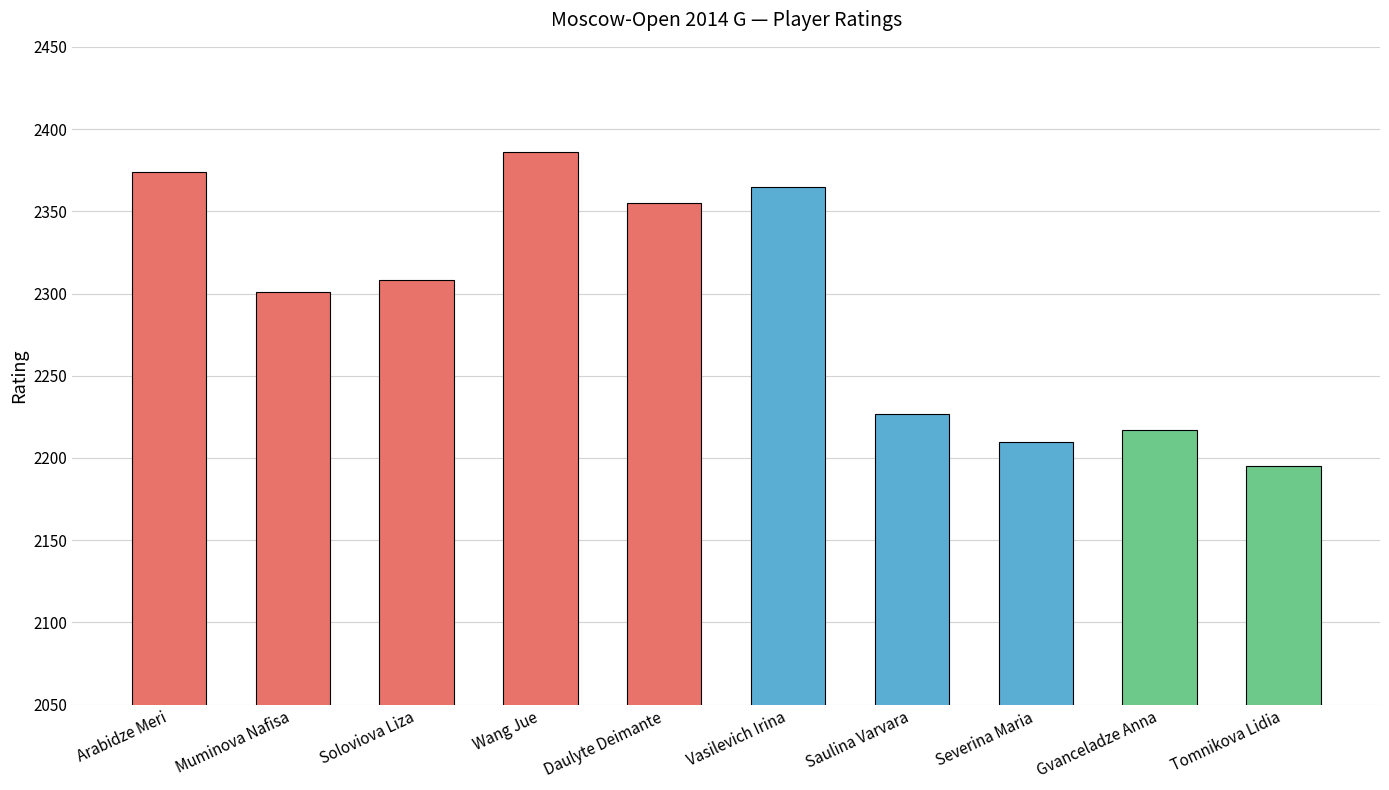

How many bars are there in total?

10